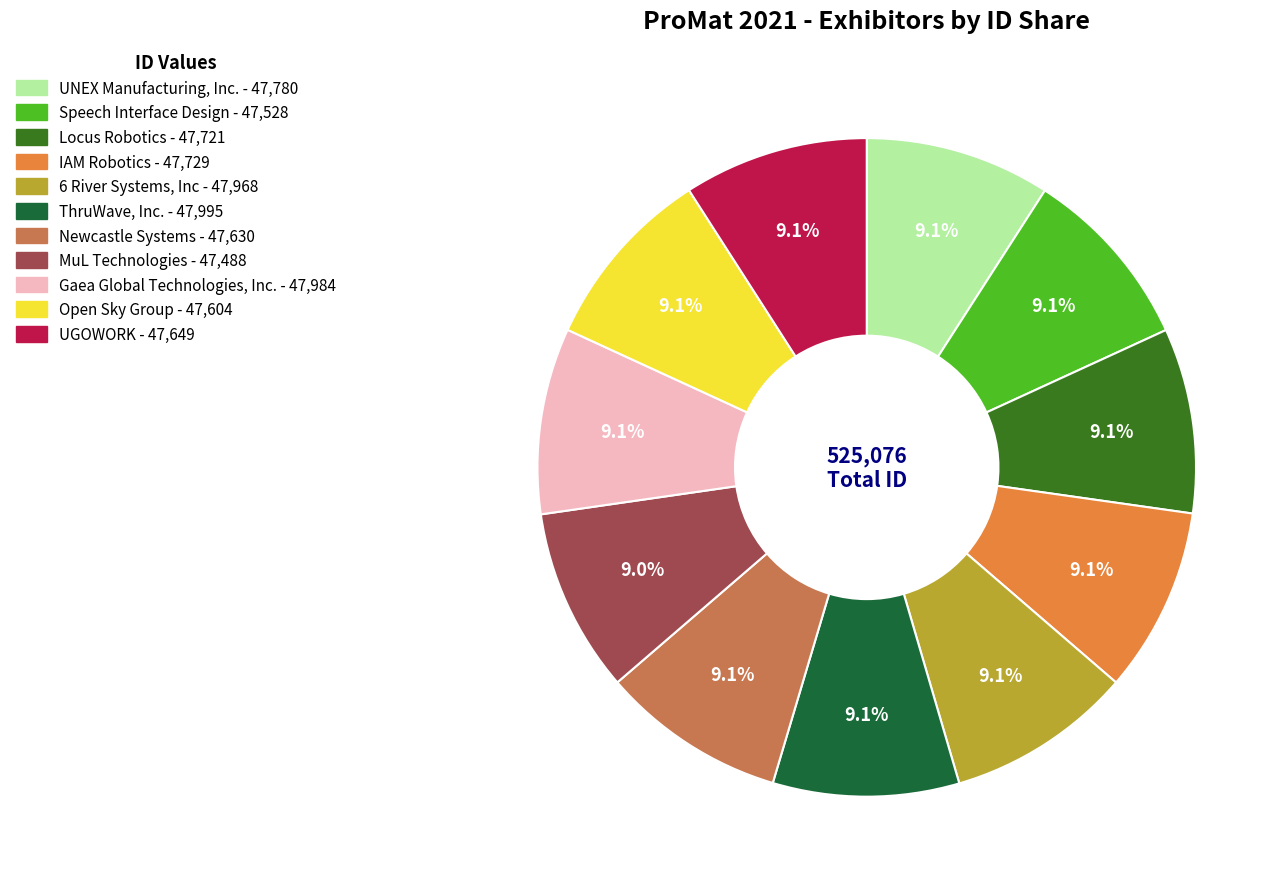

How many slices are in this pie chart?

11